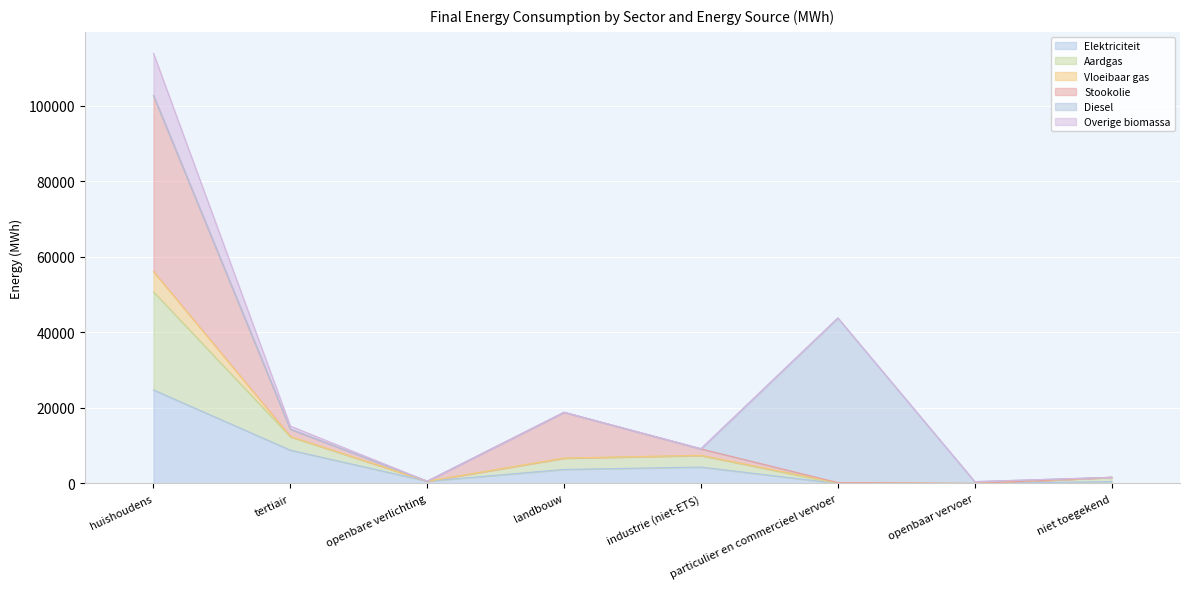

Where is the first local minimum for Aardgas?

openbare verlichting